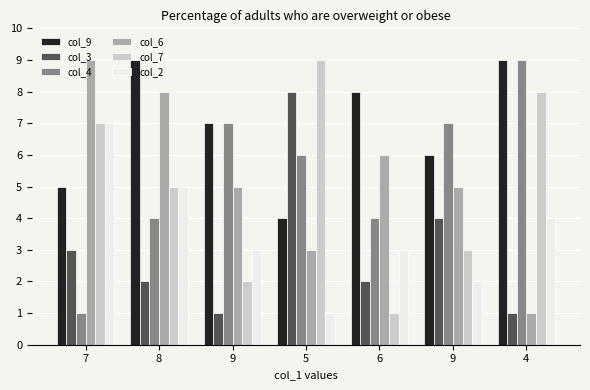

The col_2 series shows 4 at 4. True or false?

True